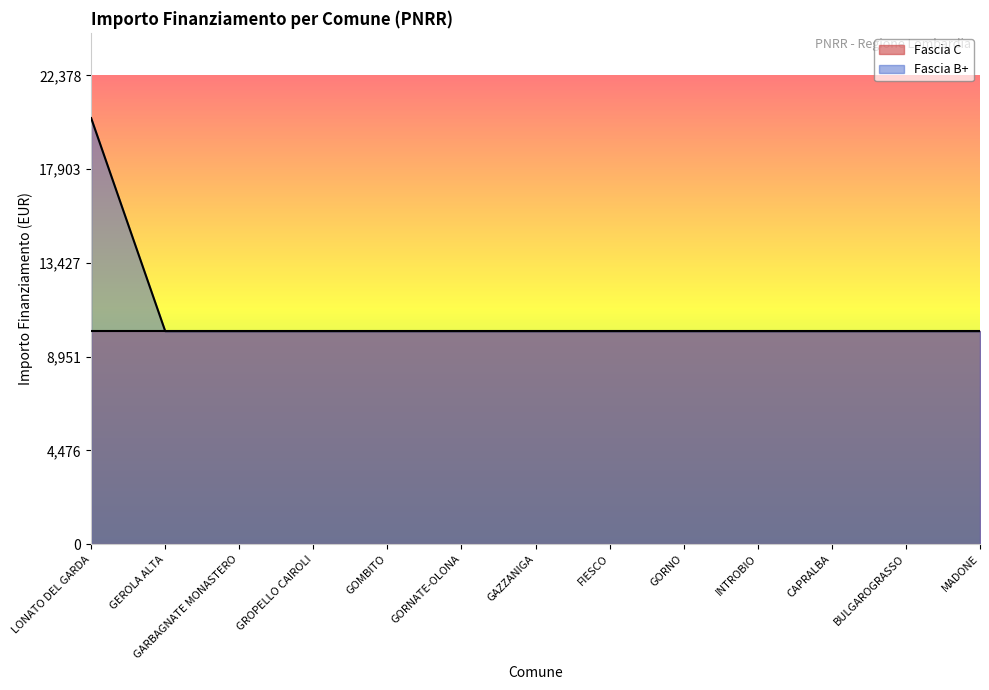

What is the label of the 6th point from the right?

FIESCO